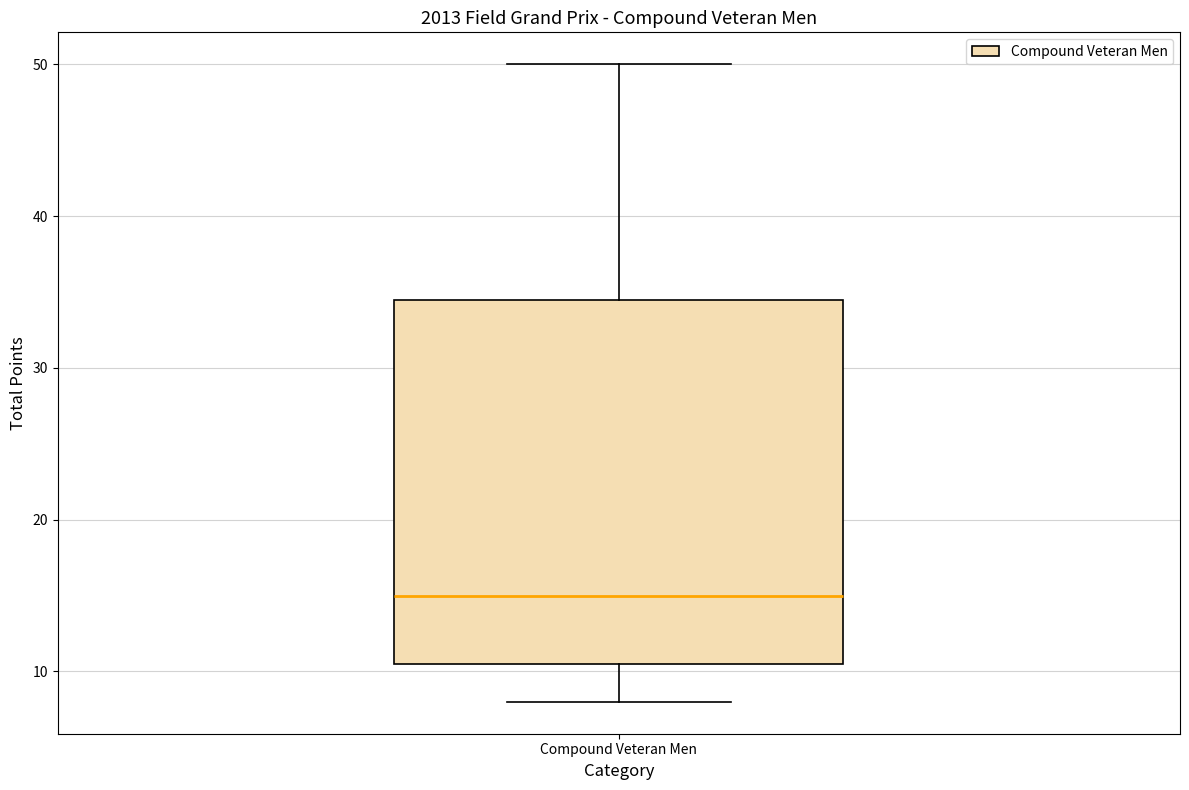

Read this box plot against the y-axis: the position of the median line, the range covered by the box, and the ends of both whiskers. The values are not printed on the chart, so give them approximately, as read against the axis.

median 15, box 11 to 35, whiskers 8 to 50